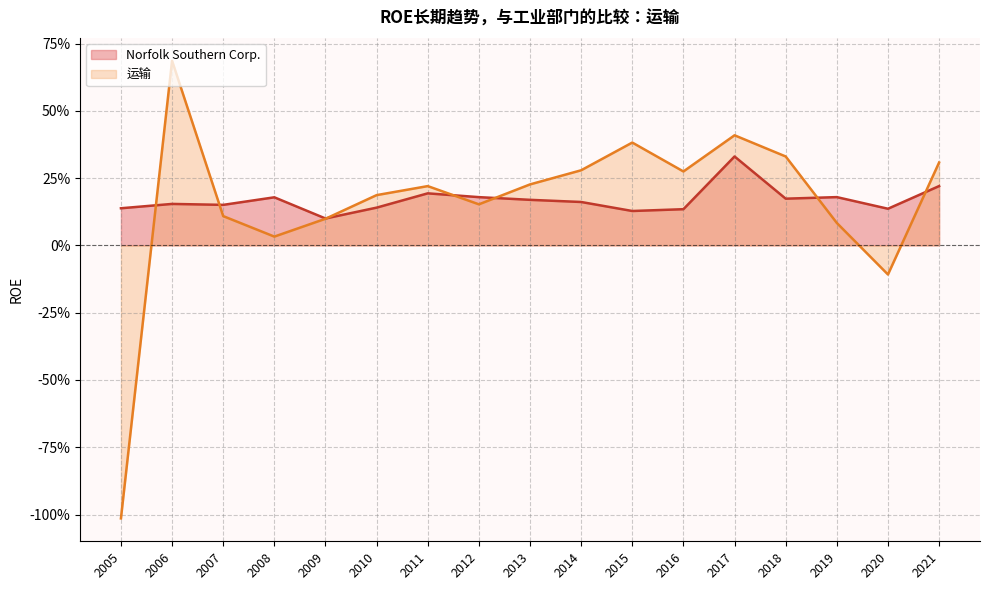

How many lines are shown in the chart?

2